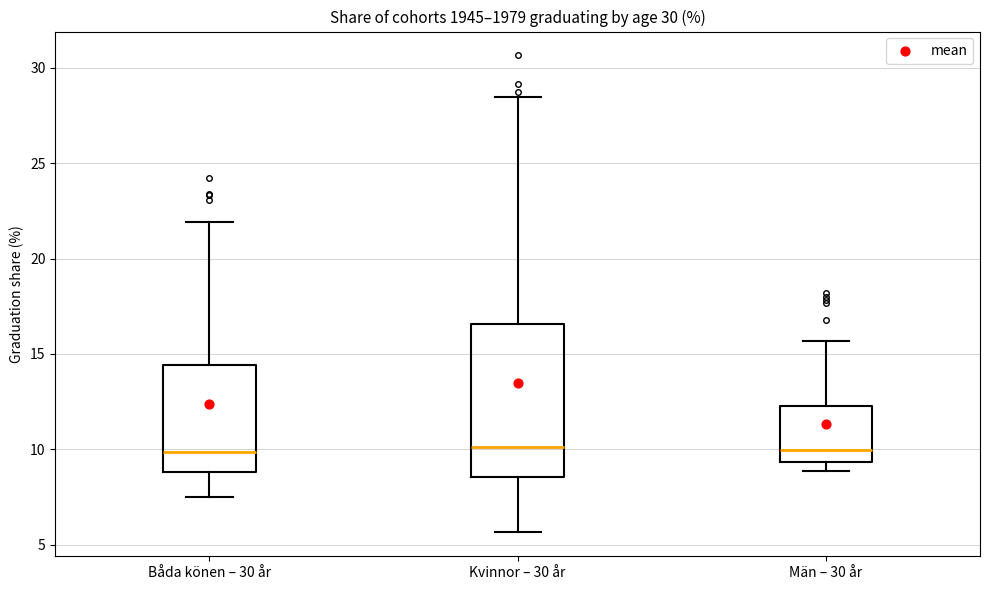

Reading left to right, read every box against the y-axis: the position of its median line, the range the box covers, and the ends of its whiskers. The values are not printed on the chart, so give them approximately, as read against the axis.

Båda könen – 30 år: median 10.0, box 9.0 to 14.5, whiskers 7.5 to 22.0
Kvinnor – 30 år: median 10.0, box 8.5 to 16.5, whiskers 5.5 to 28.5
Män – 30 år: median 10.0, box 9.5 to 12.5, whiskers 9.0 to 15.5